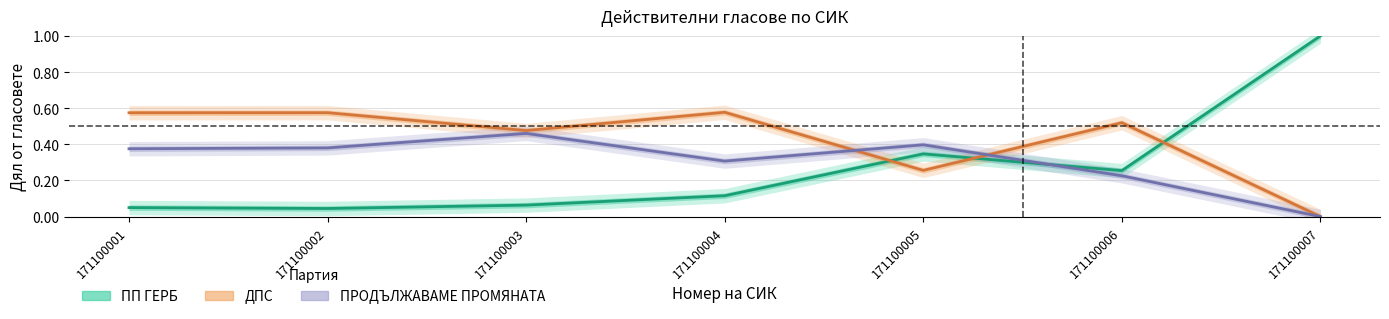

Rank the series by their maximum value, from highest to lowest.

ПП ГЕРБ, ДПС, ПРОДЪЛЖАВАМЕ ПРОМЯНАТА